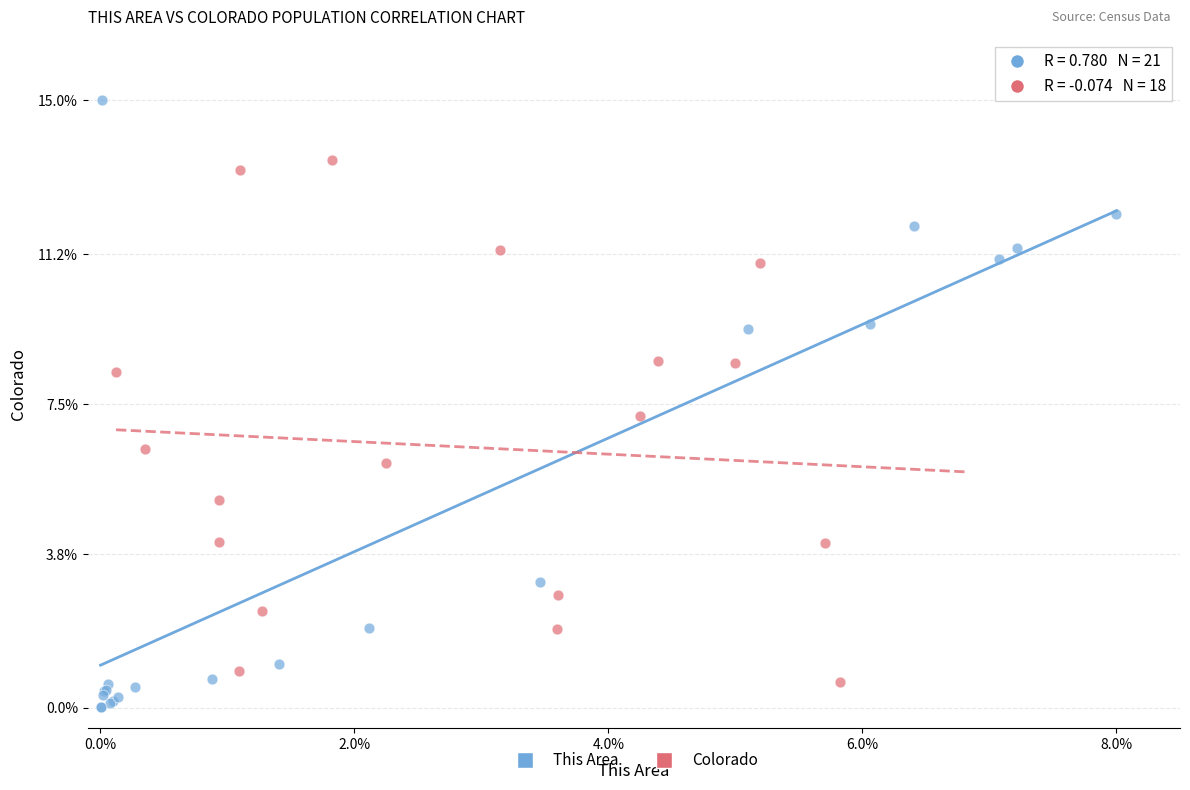

Which series has the largest Y range (max minus min)?

This Area